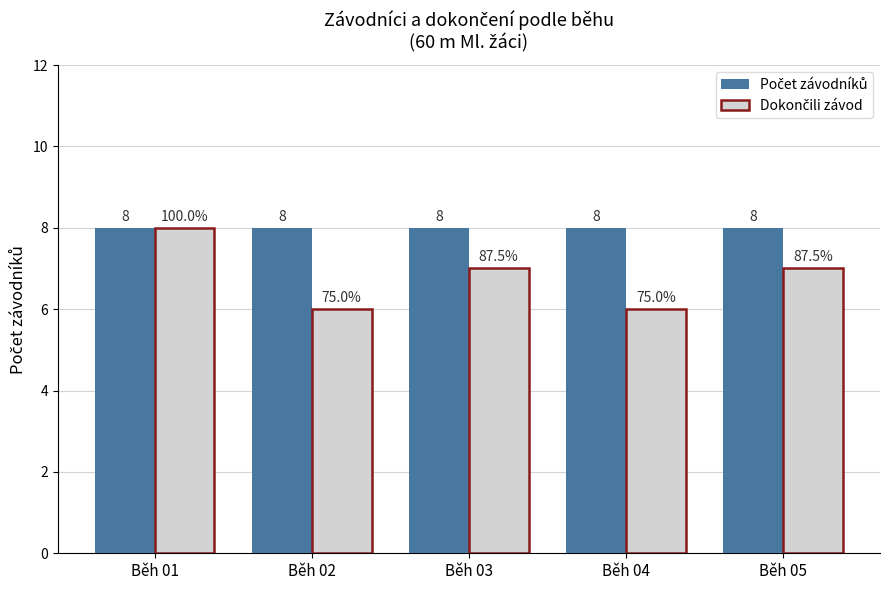

At how many categories does at least one series exceed 7?

5